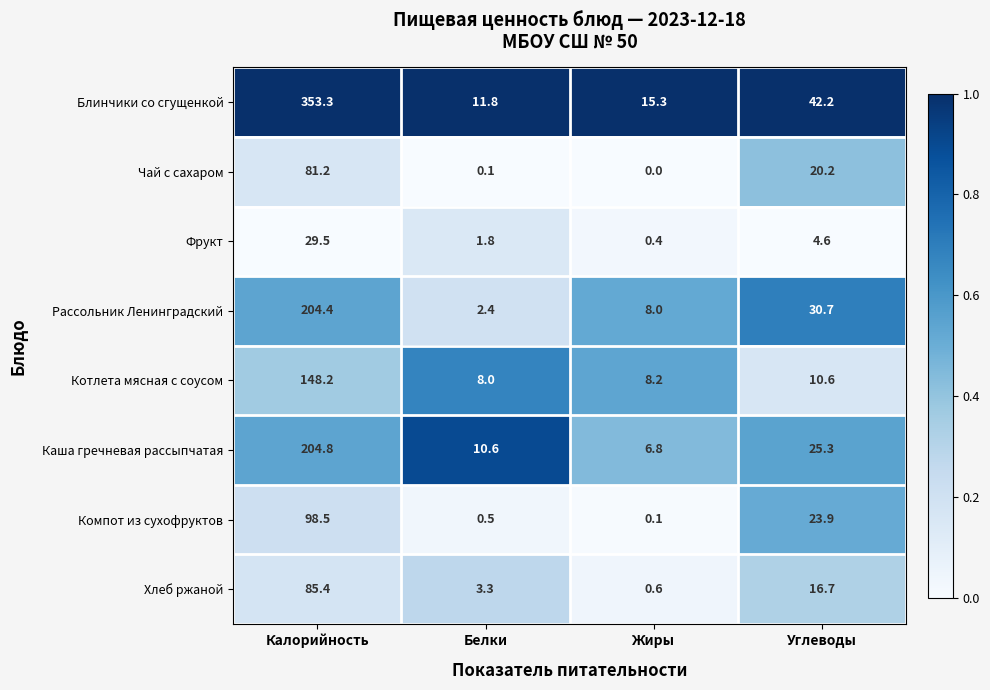

Where is Блинчики со сгущенкой nearest to the value 182?

Углеводы